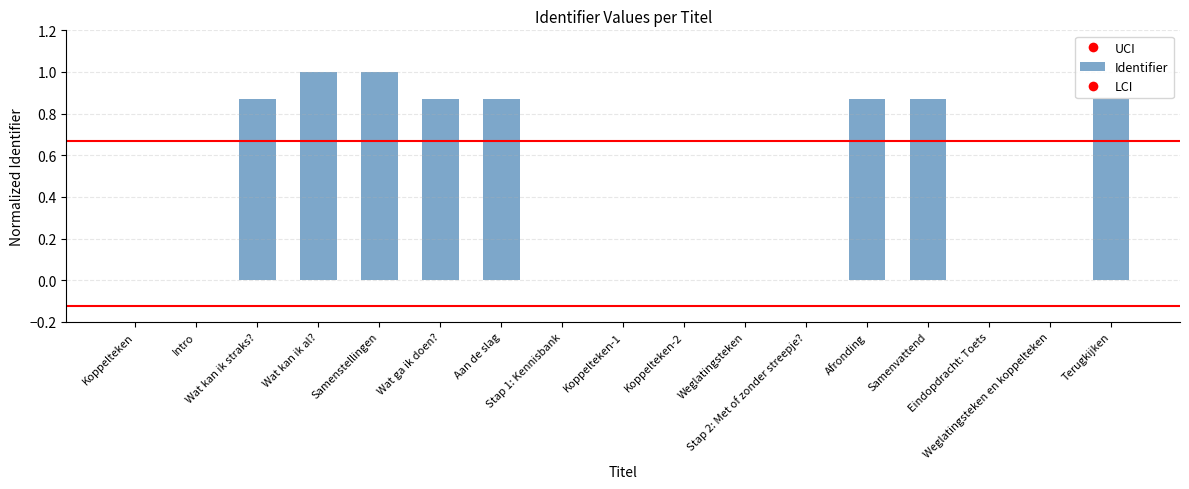

What is the sum of all values?

7.2